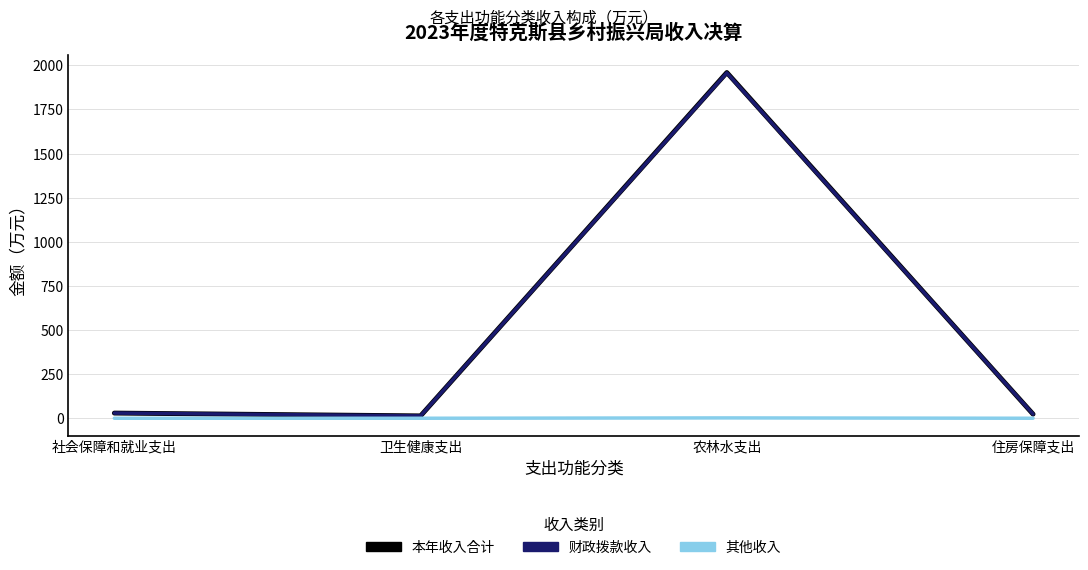

What is the highest value of the 财政拨款收入 series?

1957.4